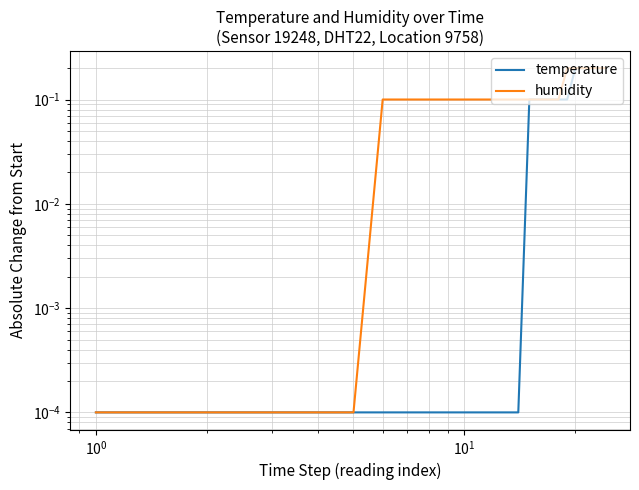

What is the greatest value displayed?

0.2